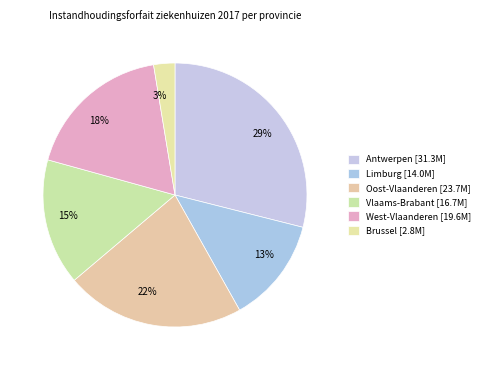

Is the sum of Brussel and Vlaams-Brabant greater than half?

No